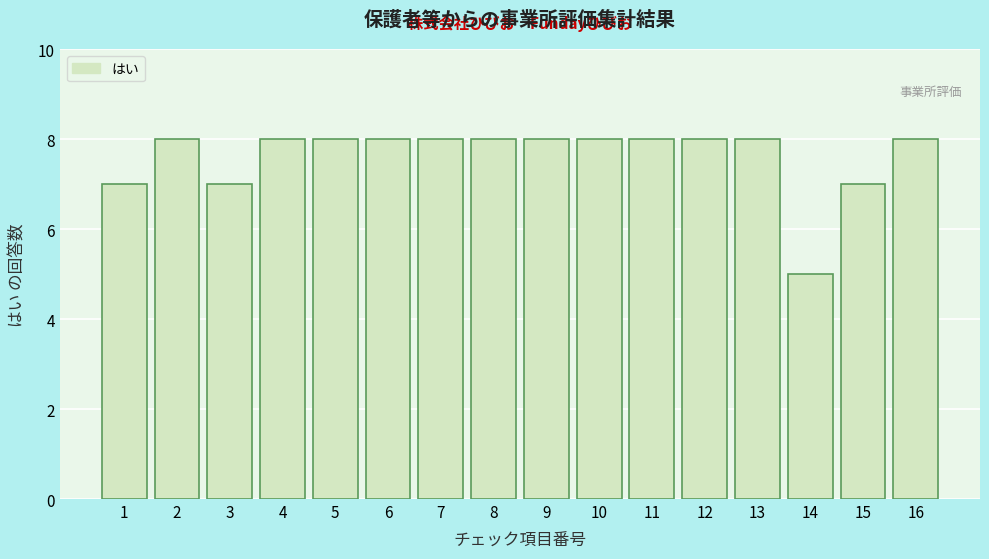

Reading left to right, extract all data points from this chart.

1=7	2=8	3=7	4=8	5=8	6=8	7=8	8=8	9=8	10=8	11=8	12=8	13=8	14=5	15=7	16=8